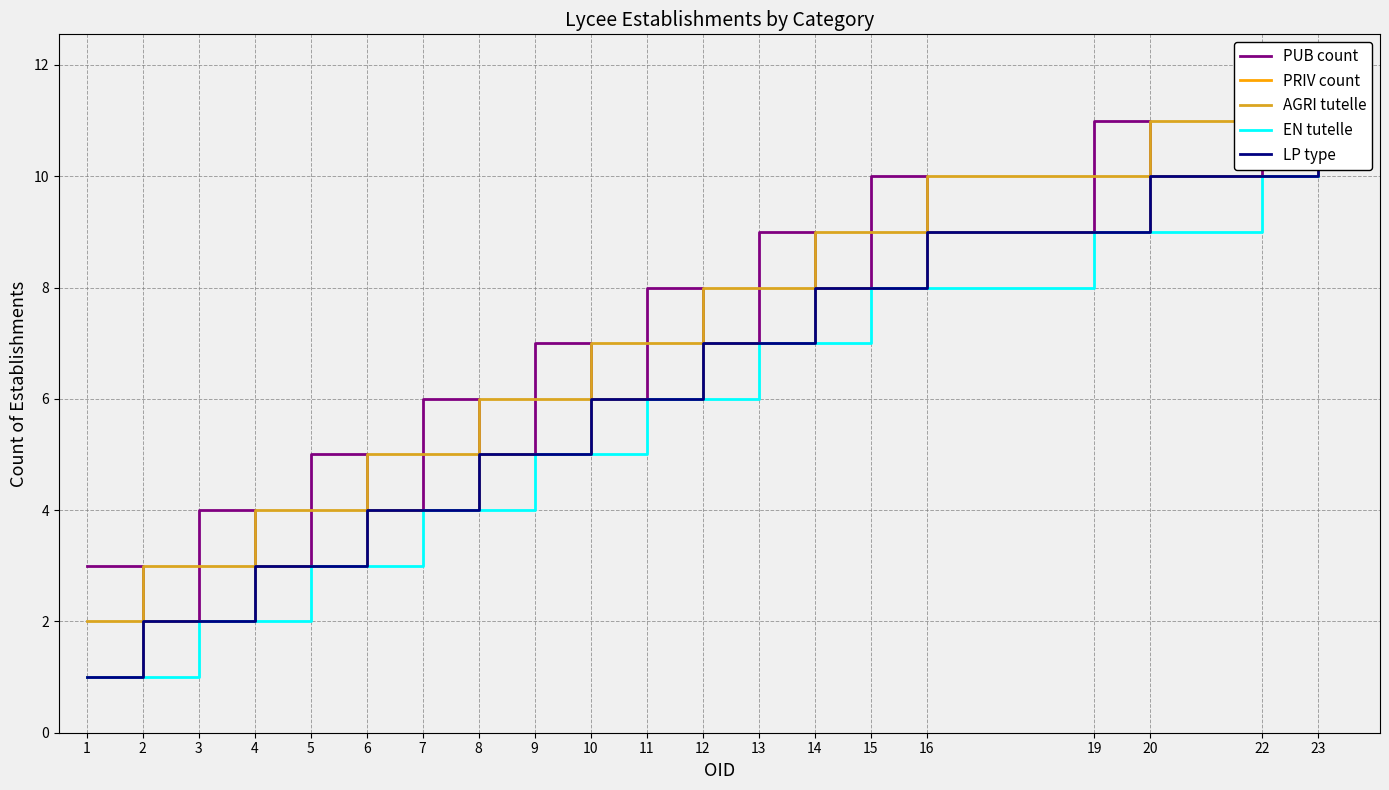

Reading left to right, list all the values displayed in this chart.

PUB count: 3	2	4	3	5	4	6	5	7	6	8	7	9	8	10	9	11	10	12	11
PRIV count: 1	2	2	3	3	4	4	5	5	6	6	7	7	8	8	9	9	10	10	11
AGRI tutelle: 2	3	3	4	4	5	5	6	6	7	7	8	8	9	9	10	10	11	11	12
EN tutelle: 1	1	2	2	3	3	4	4	5	5	6	6	7	7	8	8	9	9	10	10
LP type: 1	2	2	3	3	4	4	5	5	6	6	7	7	8	8	9	9	10	10	11